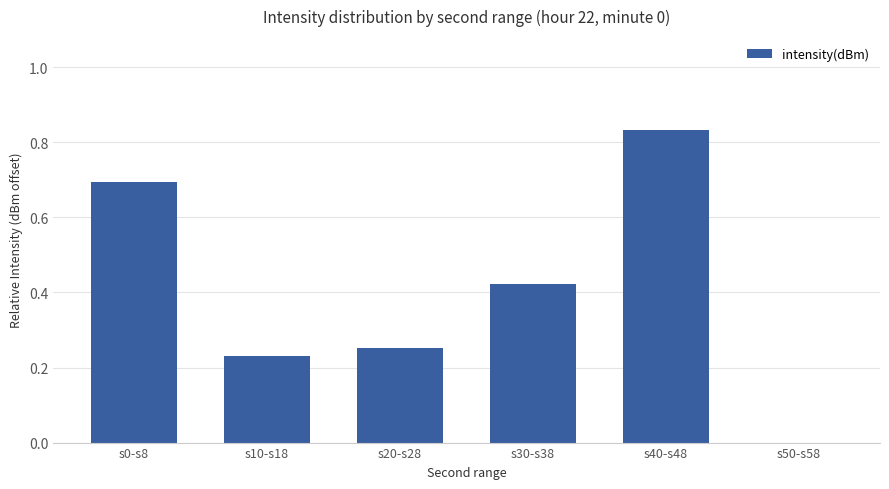

What is the sum of all values?

2.4